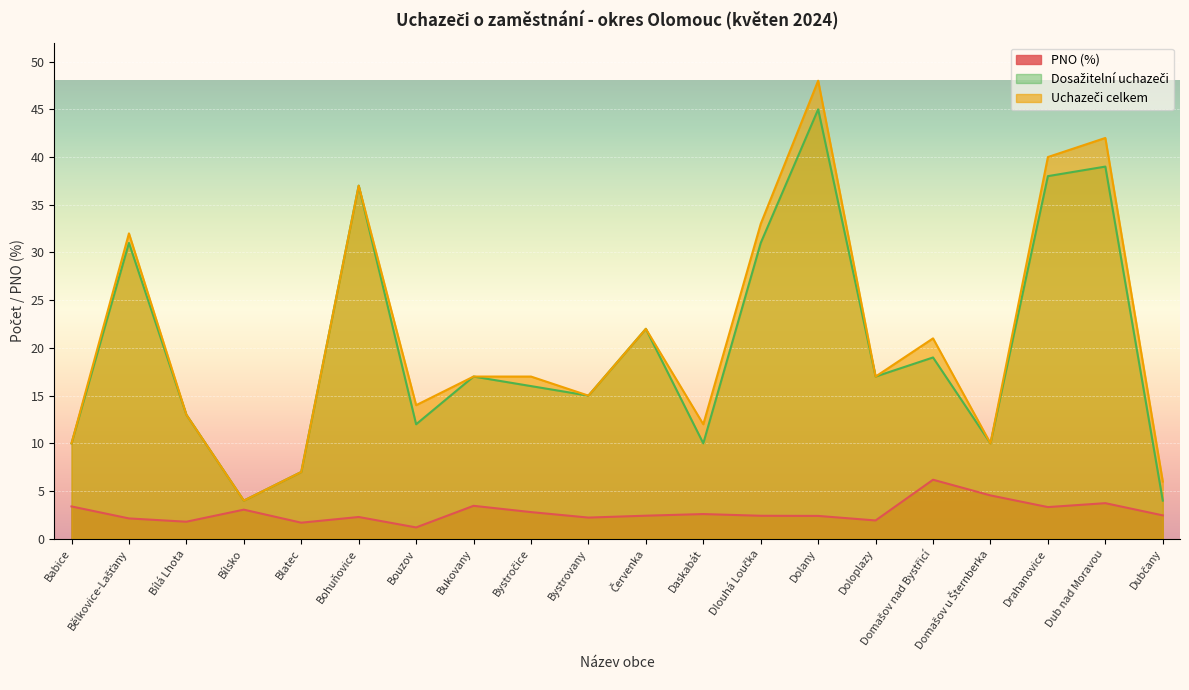

True or false: PNO (%) and Uchazeči celkem intersect in this chart.

False